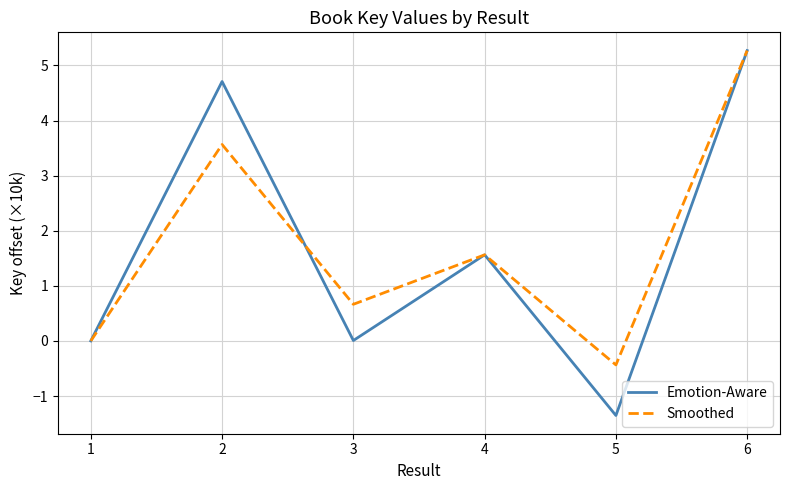

Does the chart display data point markers on the line(s)?

No